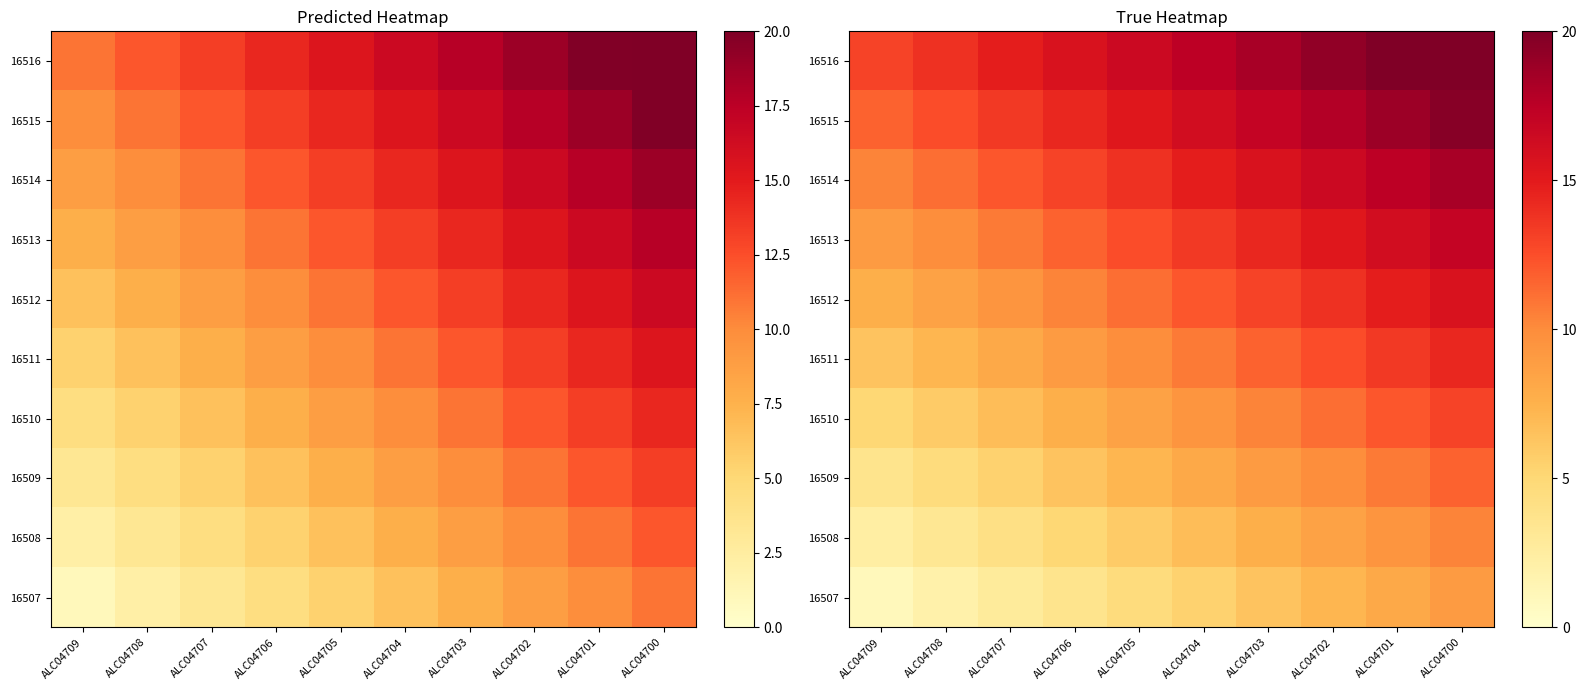

What is the average value of the 16512 series?

11.7